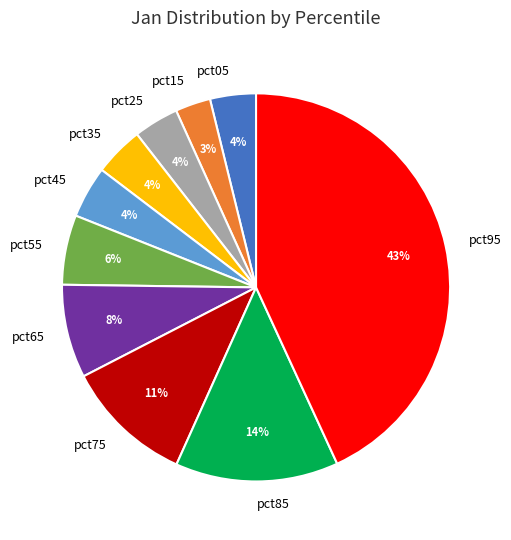

To the nearest percent, what is the difference between the largest and smallest slice percentages?

40%